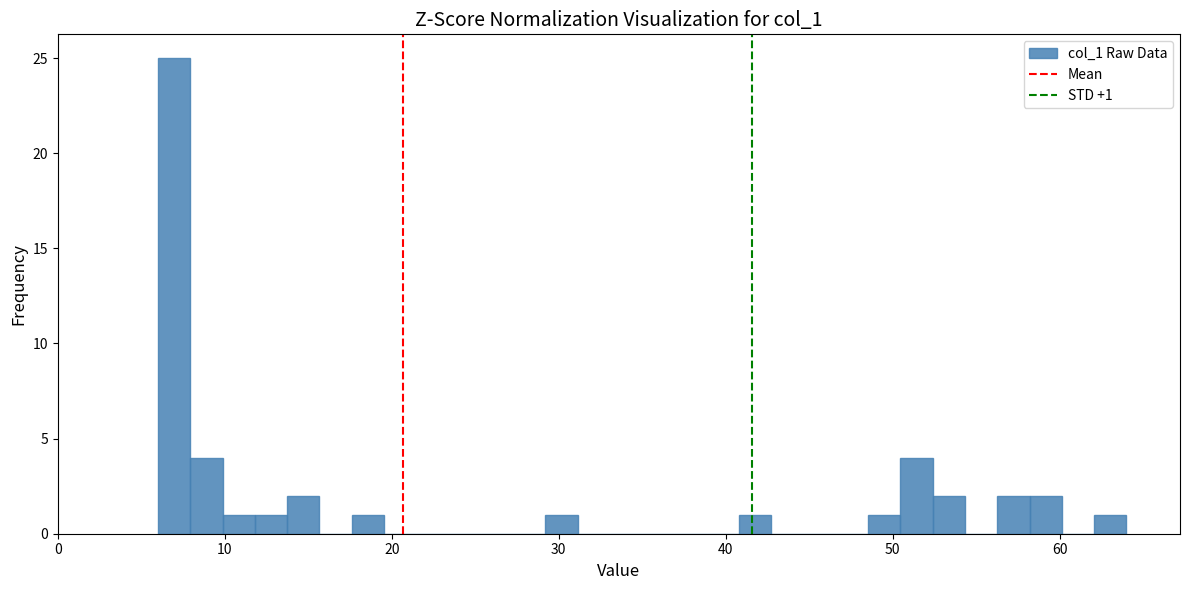

Around what value on the x-axis is the tallest bar? Give the approximate position of its centre, as read against the axis.

7